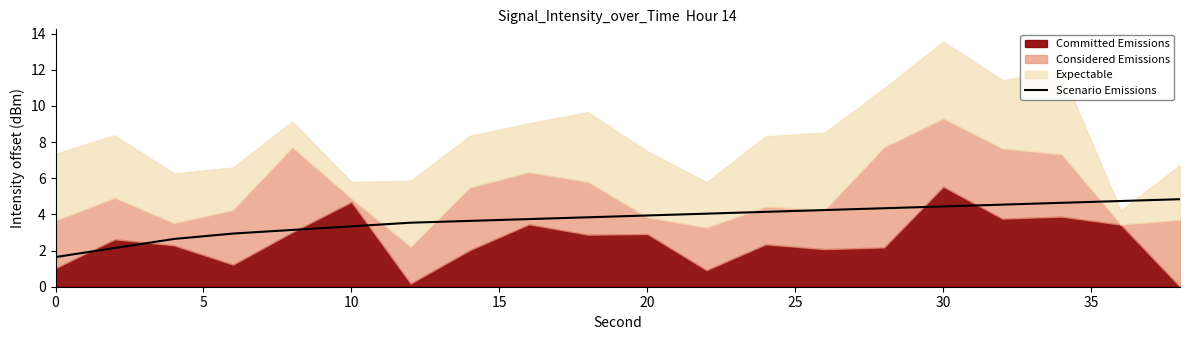

What is the minimum value for Scenario Emissions?

1.6